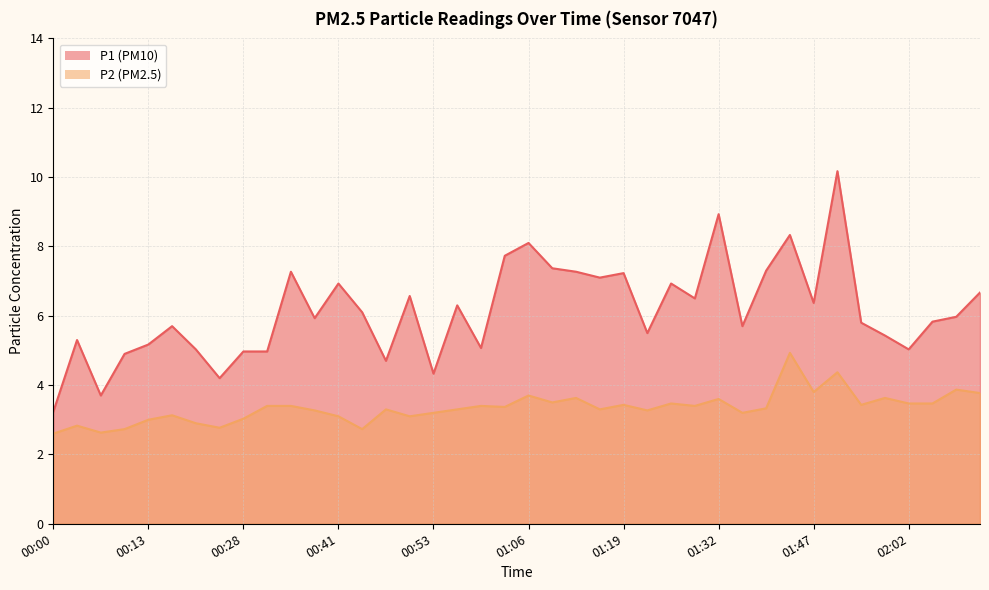

How many lines are shown in the chart?

2